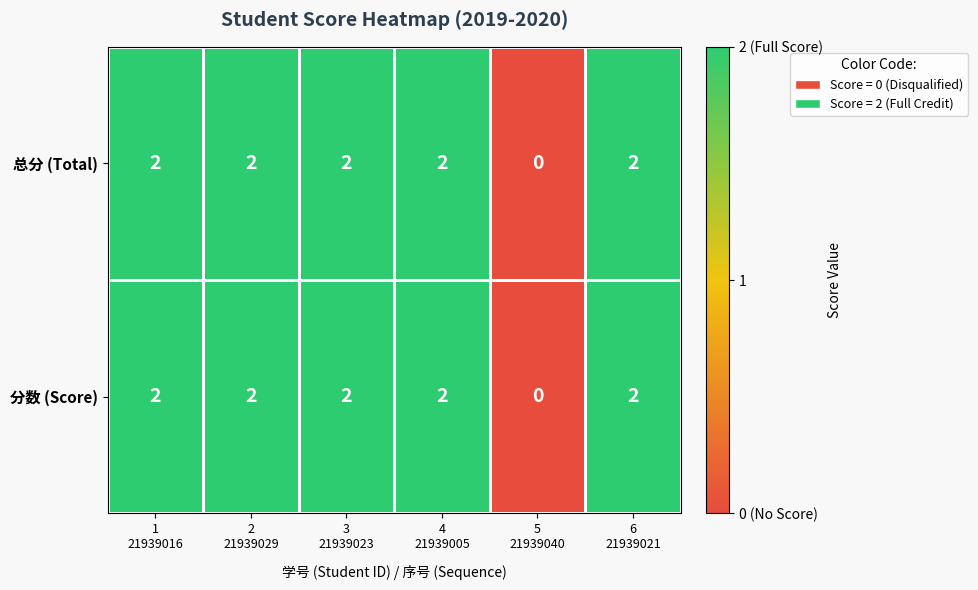

What is the sum of all 总分 (Total) values?

10